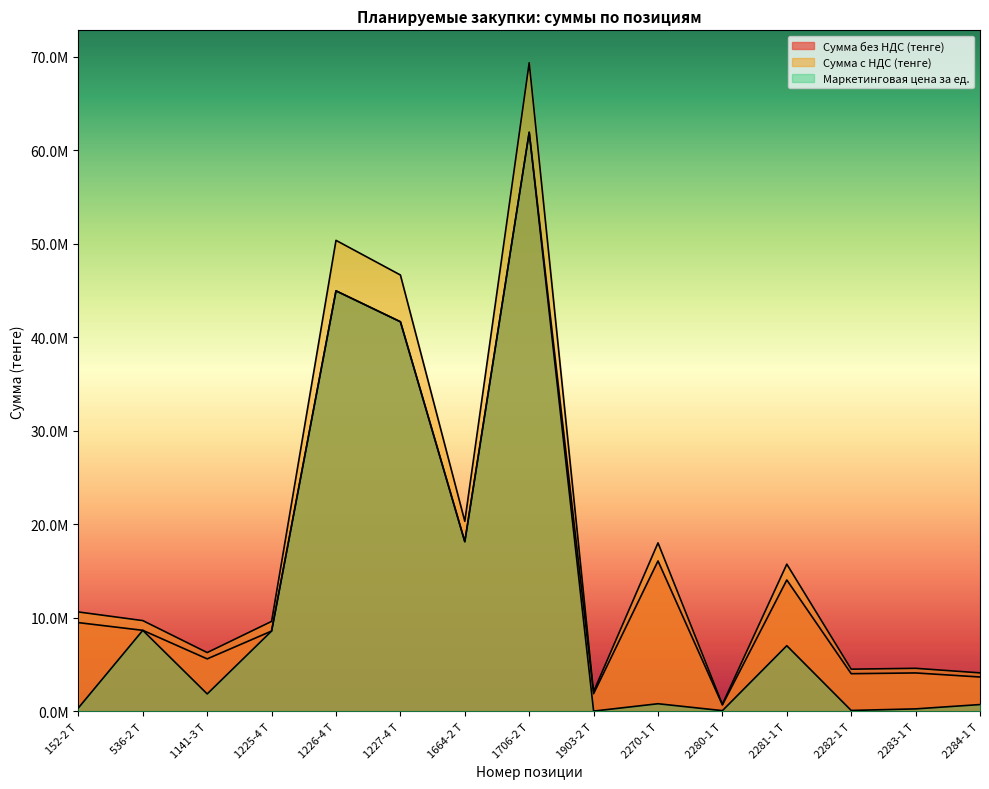

What is the spread (max minus min) of values at 1226-4 Т?

5397913.8